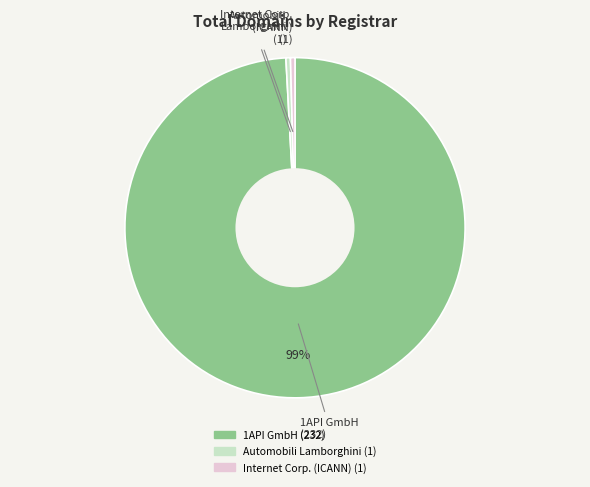

Does any single category account for the majority?

Yes